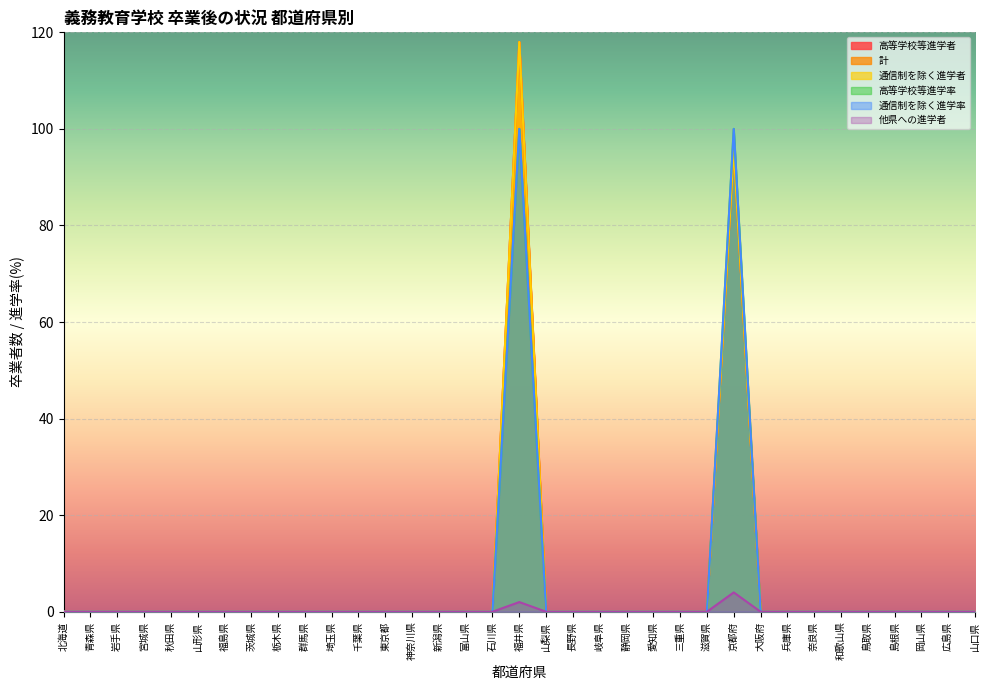

The 高等学校等進学者 series shows 0 at 岐阜県. True or false?

True